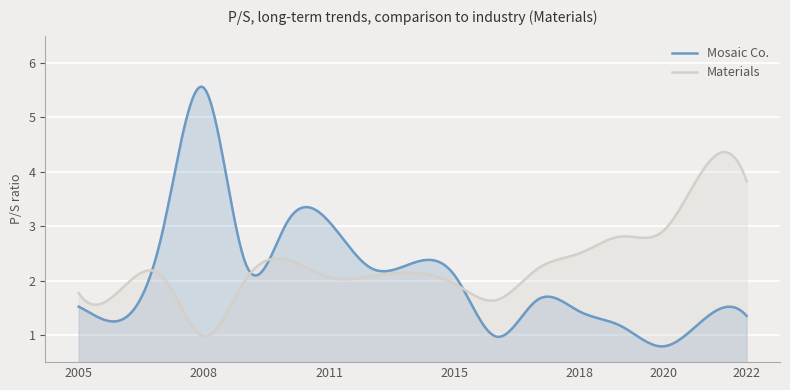

Reading right to left, list all the values displayed in this chart.

Mosaic Co.: 2022-02-23=1.4	2021-02-22=1.3	2020-02-20=0.8	2019-03-13=1.2	2018-02-21=1.4	2017-02-15=1.6	2016-02-19=1.0	2015-02-17=2.1	2013-07-17=2.3	2012-07-17=2.2	2011-07-19=3.1	2010-07-23=3.1	2009-07-24=2.3	2008-07-29=5.5	2007-08-09=2.9	2006-08-11=1.3	2005-08-05=1.5
Materials: 2022-02-23=3.8	2021-02-22=4.1	2020-02-20=2.9	2019-03-13=2.8	2018-02-21=2.5	2017-02-15=2.2	2016-02-19=1.6	2015-02-17=1.9	2013-07-17=2.1	2012-07-17=2.1	2011-07-19=2.1	2010-07-23=2.4	2009-07-24=2.0	2008-07-29=1.0	2007-08-09=2.1	2006-08-11=1.8	2005-08-05=1.8